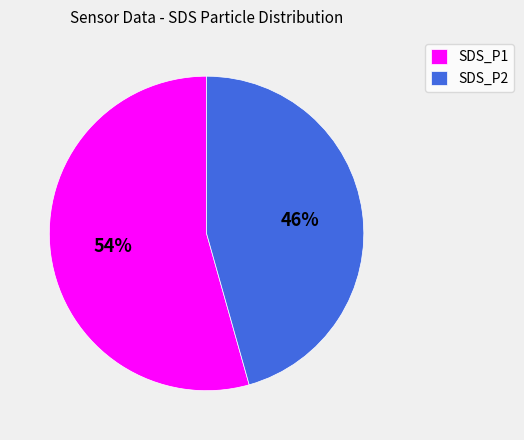

True or false: SDS_P2 accounts for 60% of the total.

False